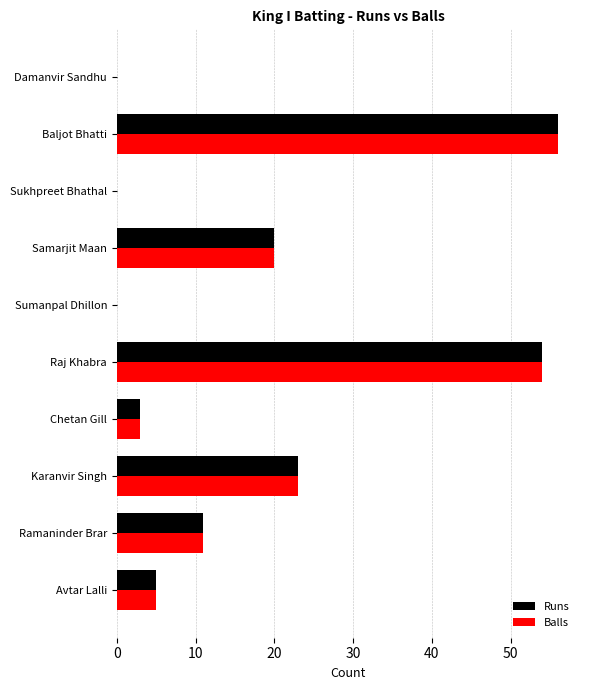

What value does the Balls series have at Raj Khabra?

54